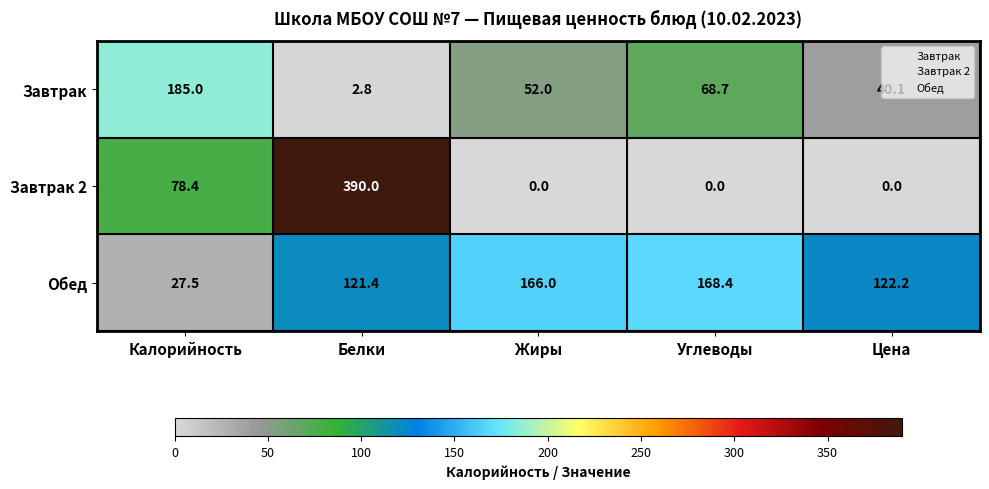

Which series has the largest total across all categories?

Обед